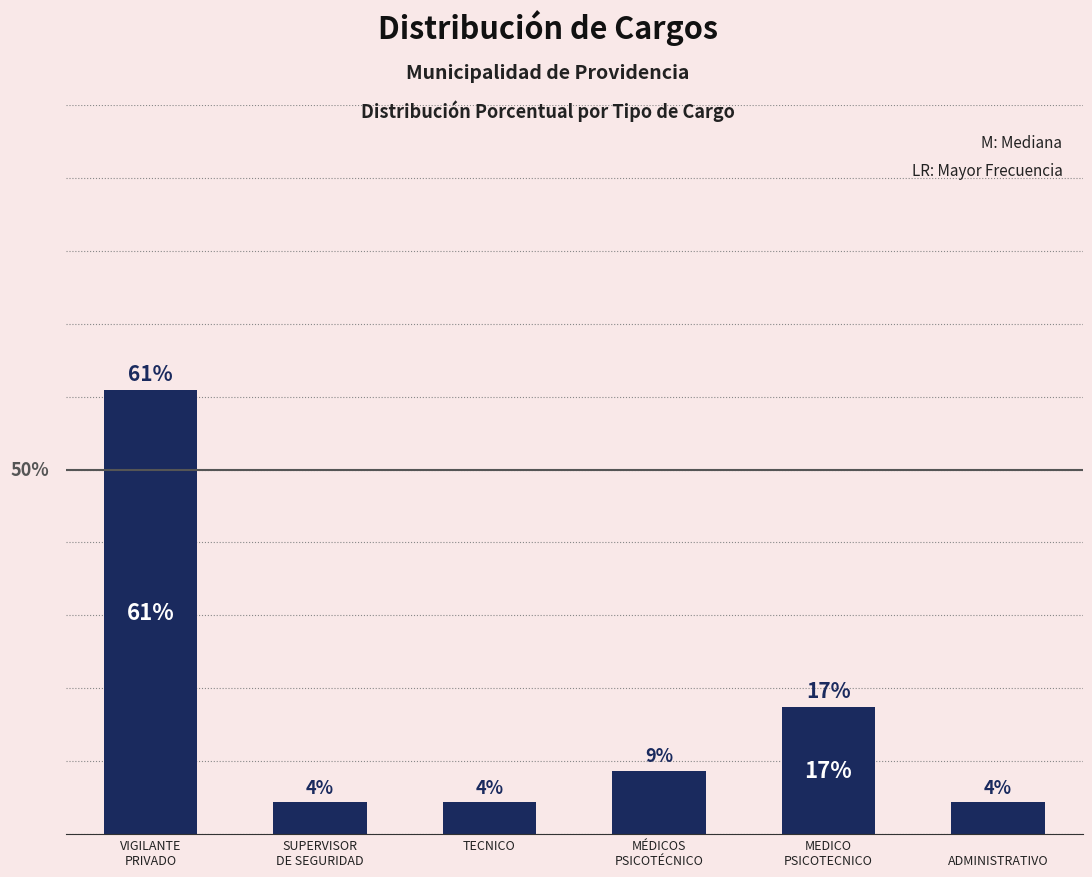

Does the chart contain any negative values?

No